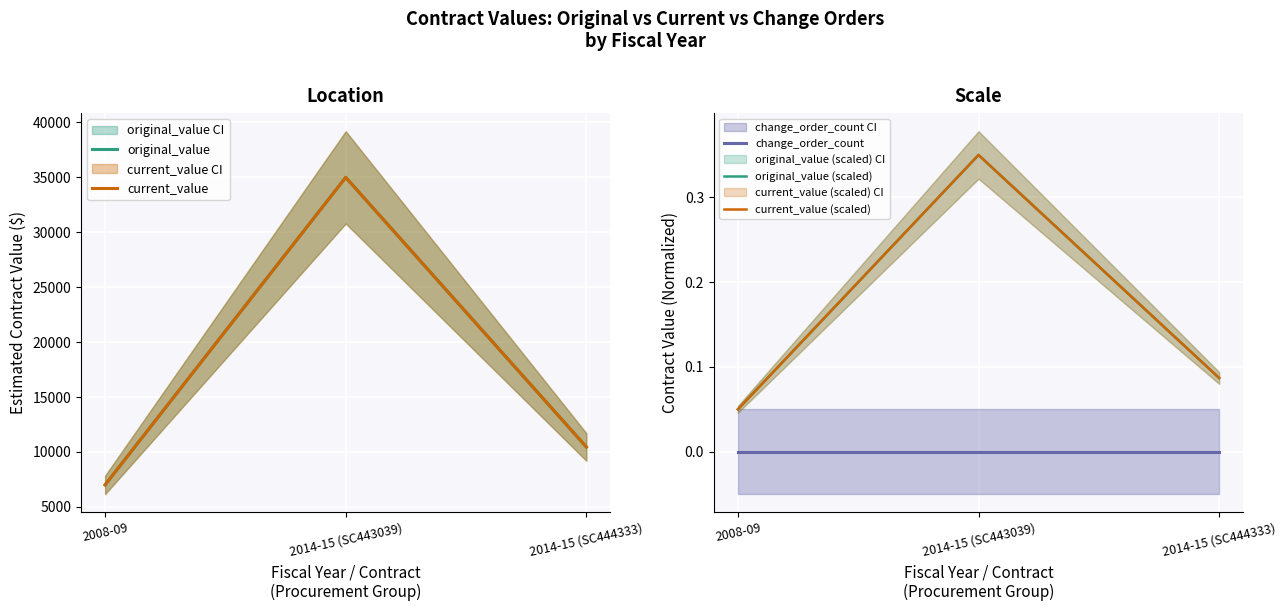

Reading left to right, extract all data points from this chart.

original_value: 2008-09=7000.0	2014-15 (SC443039)=35000.0	2014-15 (SC444333)=10449.8
current_value: 2008-09=7000.0	2014-15 (SC443039)=35000.0	2014-15 (SC444333)=10449.8
change_order_count: 2008-09=0.0	2014-15 (SC443039)=0.0	2014-15 (SC444333)=0.0
original_value (scaled): 2008-09=0.1	2014-15 (SC443039)=0.3	2014-15 (SC444333)=0.1
current_value (scaled): 2008-09=0.1	2014-15 (SC443039)=0.3	2014-15 (SC444333)=0.1